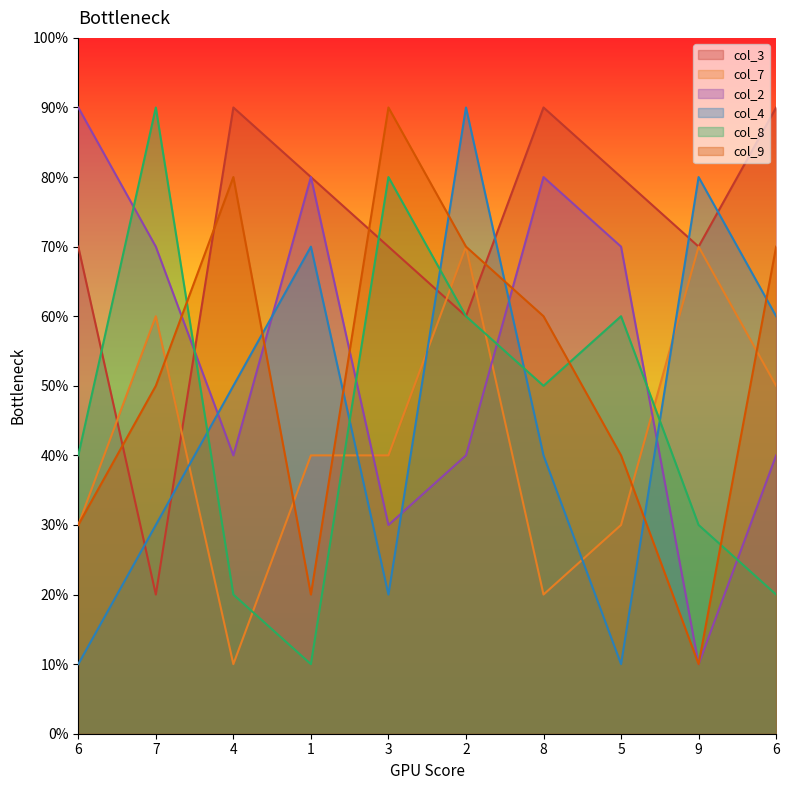

Where is col_8 nearest to the value 50?

8